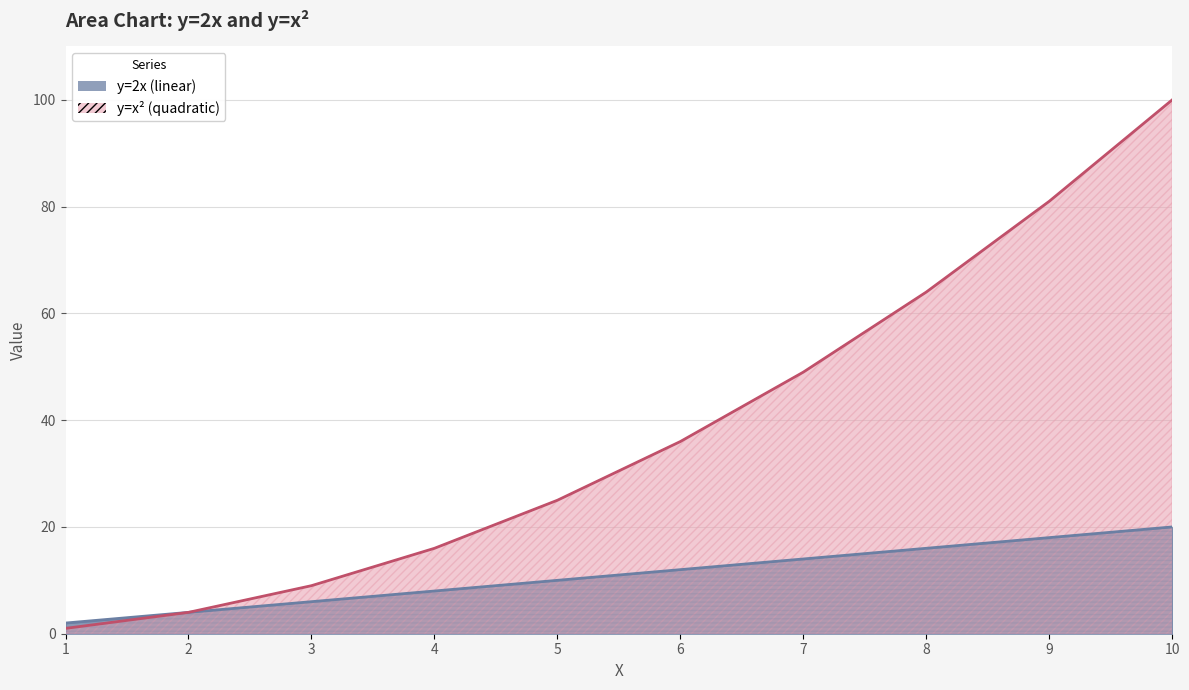

Rank the series at 3 from highest to lowest value.

y=x2, y=2x